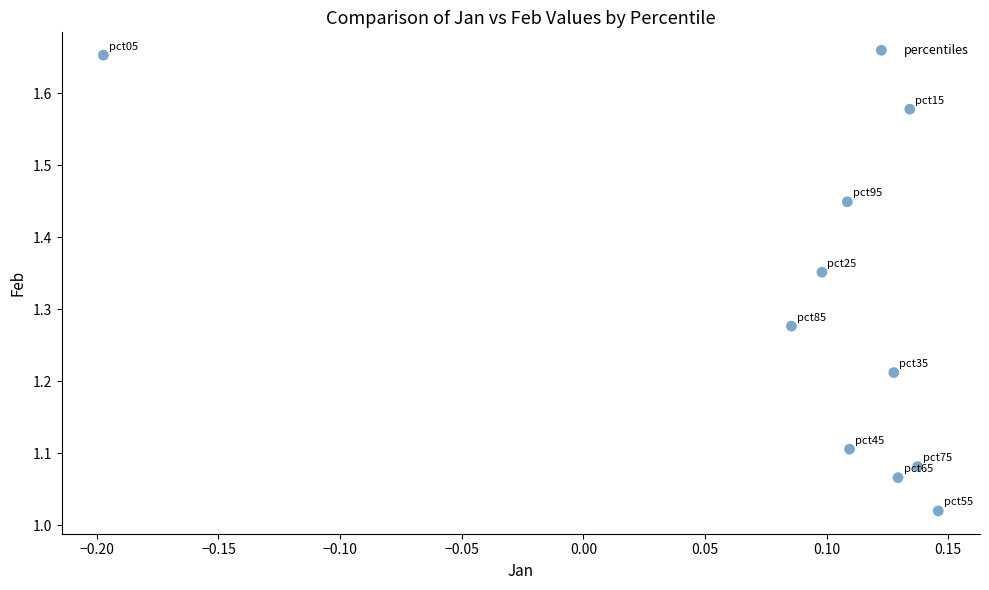

What is the range of X values (max minus min)?

0.3